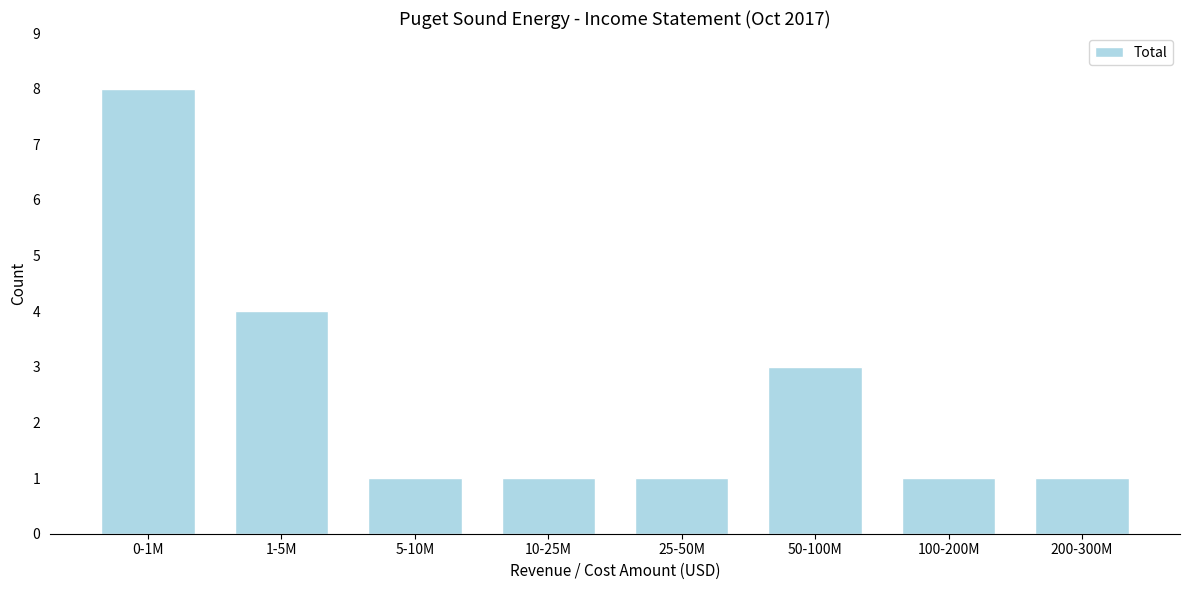

Reading left to right, extract all data points from this chart.

0-1M=8	1-5M=4	5-10M=1	10-25M=1	25-50M=1	50-100M=3	100-200M=1	200-300M=1